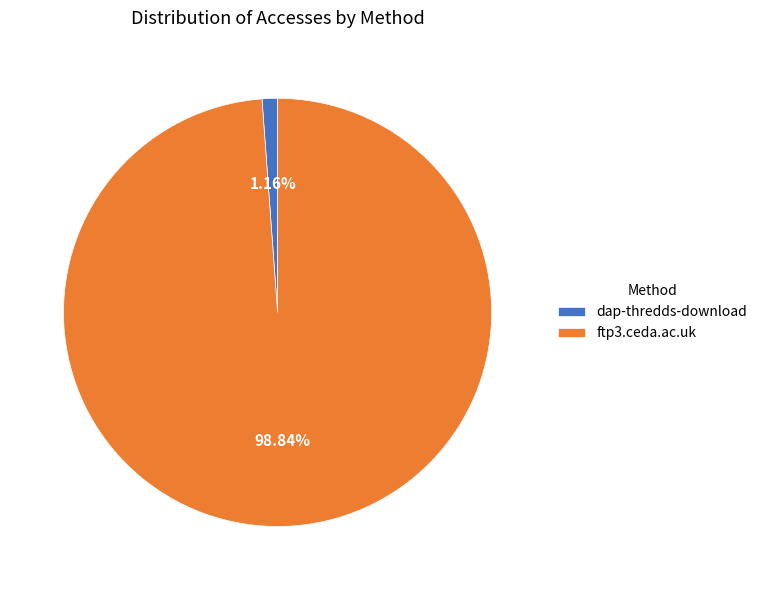

Which category accounts for the majority?

ftp3.ceda.ac.uk